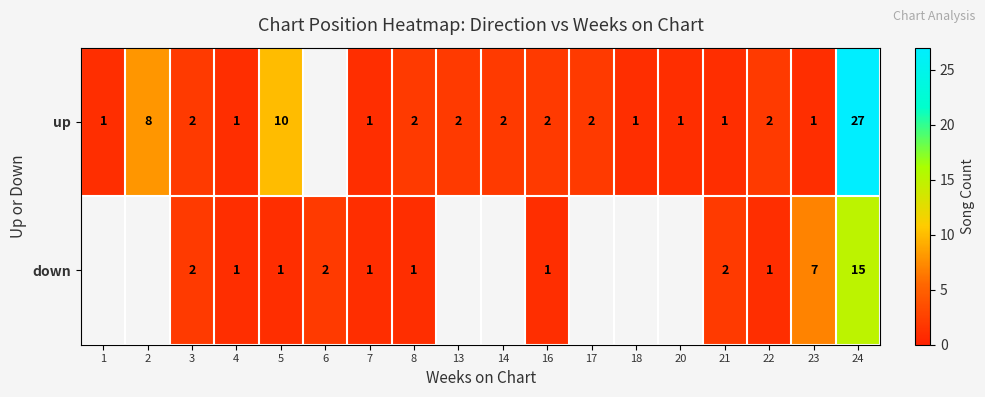

What is the total value across all series at 16?

3